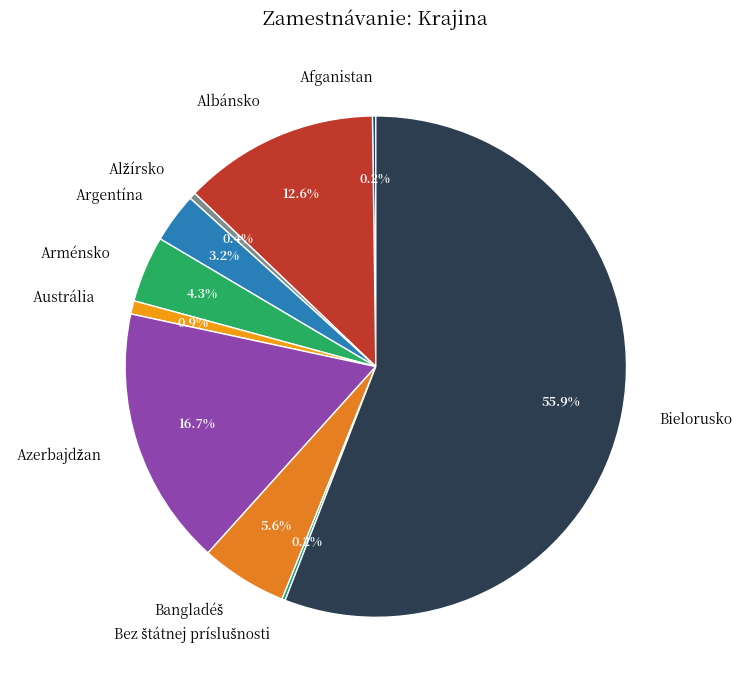

Which category accounts for the majority?

Bielorusko